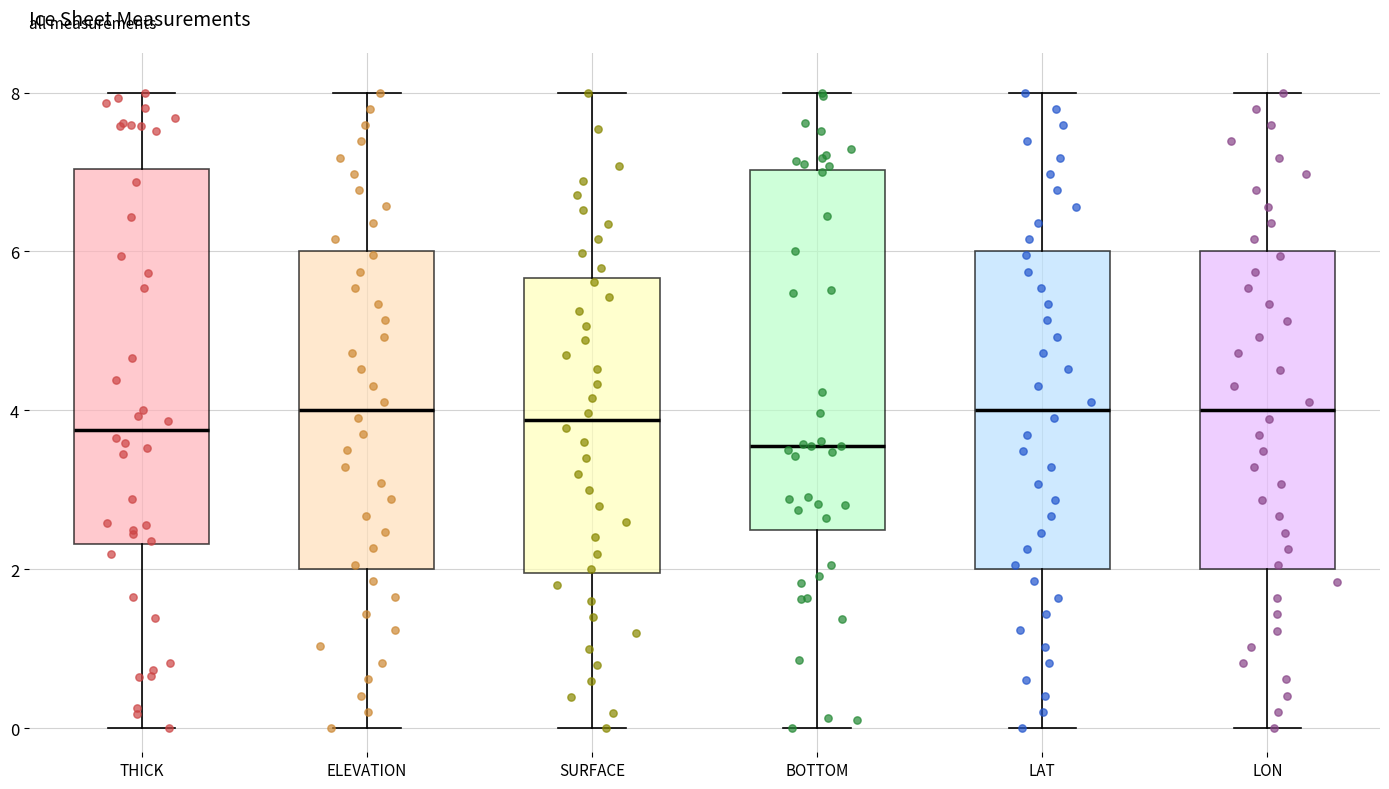

Reading left to right, transcribe this box plot: for each box, give where its median line is, the range the box spans, and where its two whiskers end, as read against the y-axis. The values are not printed on the chart, so give them approximately, as read against the axis.

THICK: median 3.8, box 2.4 to 7.0, whiskers 0.0 to 8.0
ELEVATION: median 4.0, box 2.0 to 6.0, whiskers 0.0 to 8.0
SURFACE: median 3.8, box 2.0 to 5.6, whiskers 0.0 to 8.0
BOTTOM: median 3.6, box 2.4 to 7.0, whiskers 0.0 to 8.0
LAT: median 4.0, box 2.0 to 6.0, whiskers 0.0 to 8.0
LON: median 4.0, box 2.0 to 6.0, whiskers 0.0 to 8.0